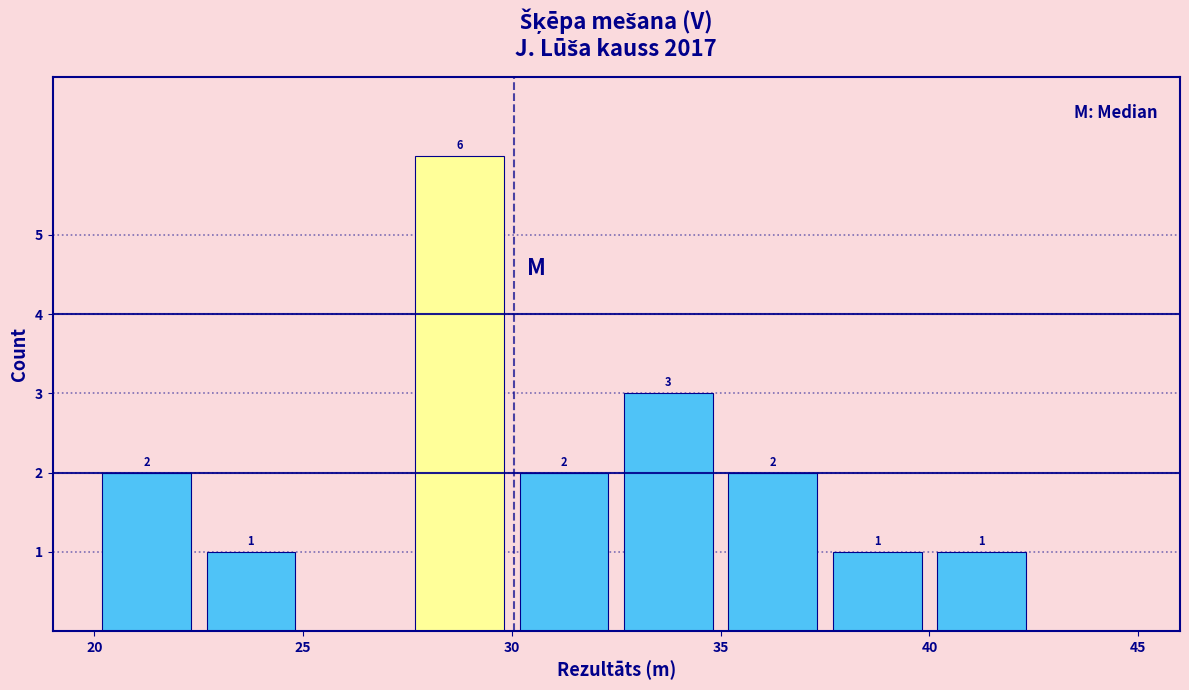

Over which range of the x-axis is the bar tallest?

27.5 to 30.0